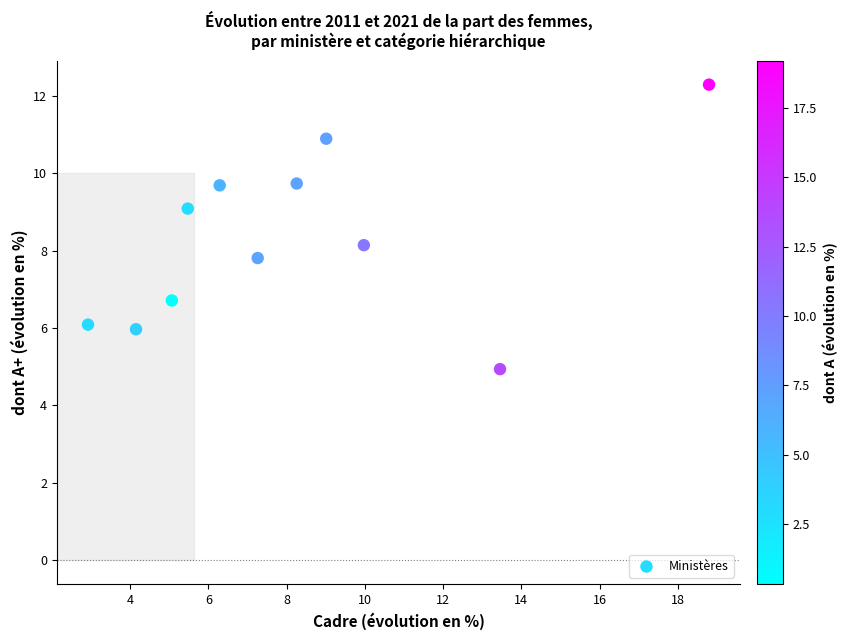

What is the average Y value?

8.3